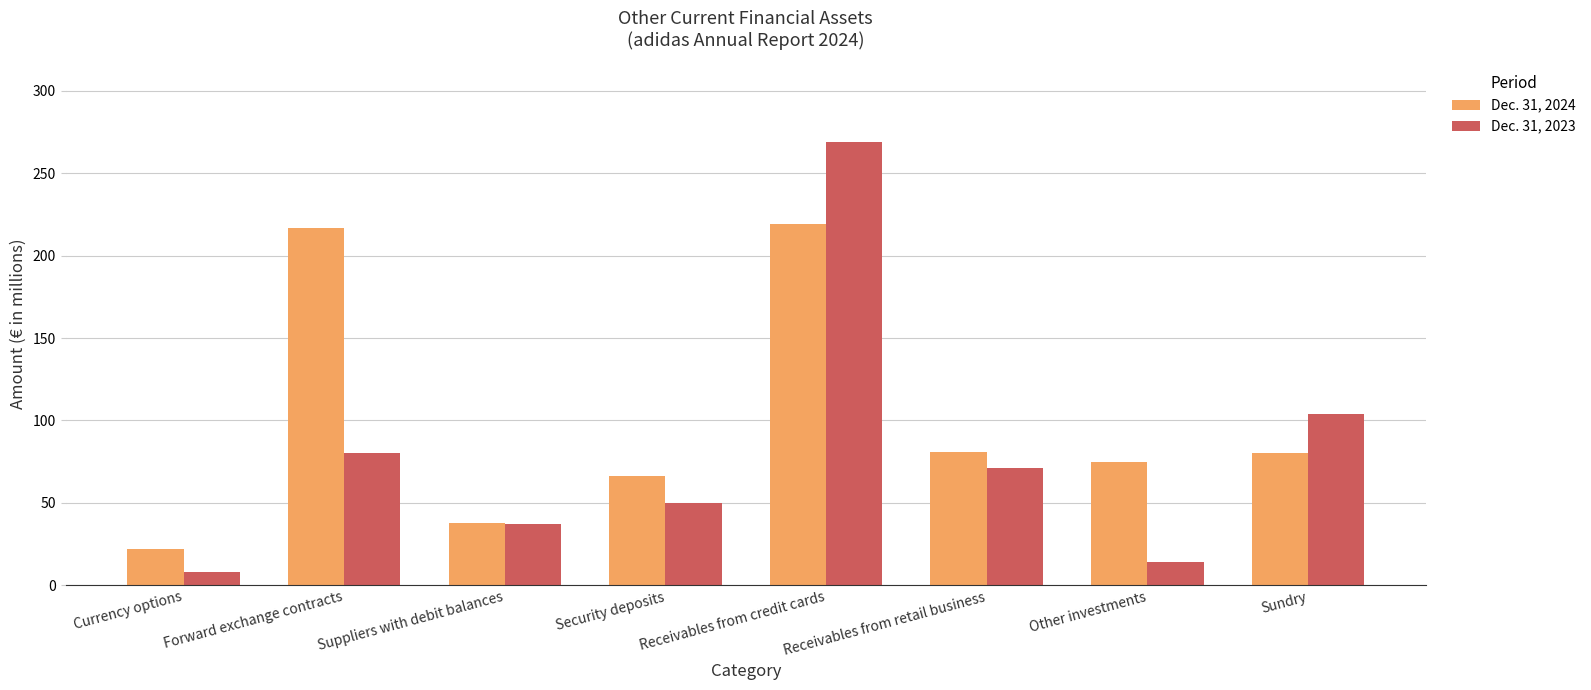

Is the value of Dec. 31, 2023 at Forward exchange contracts greater than the value of Dec. 31, 2024 at Other investments?

Yes